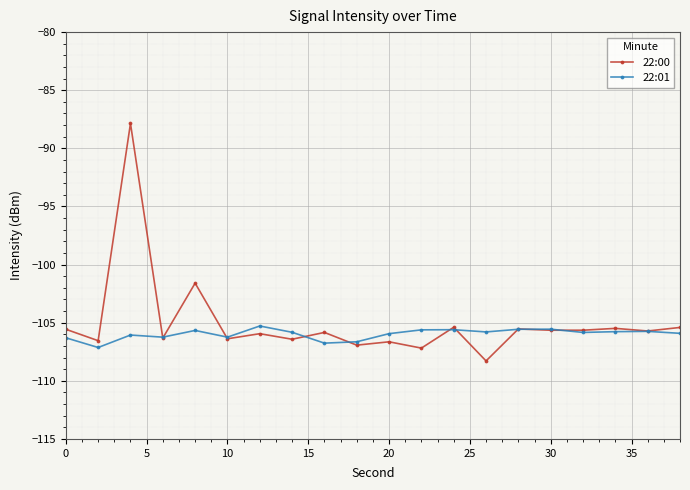

What is the value of the 22:00 point at the 12th from the left?

-107.2